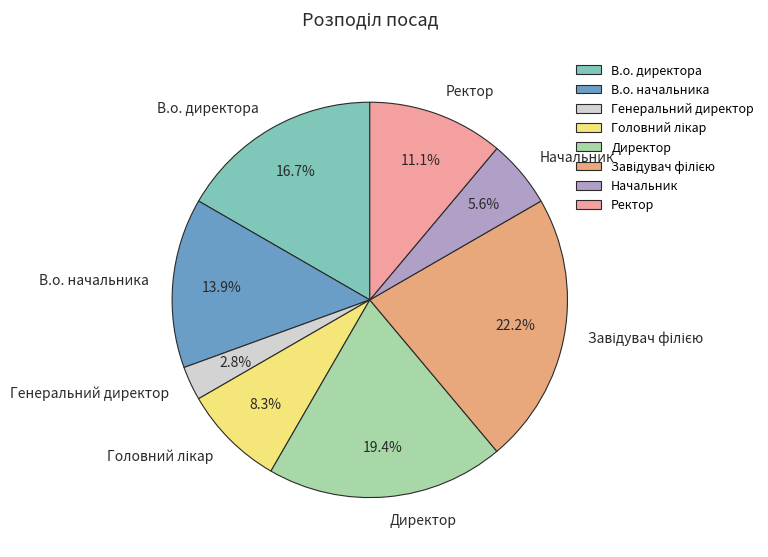

What percentage is the Генеральний директор slice, to the nearest percent?

3%